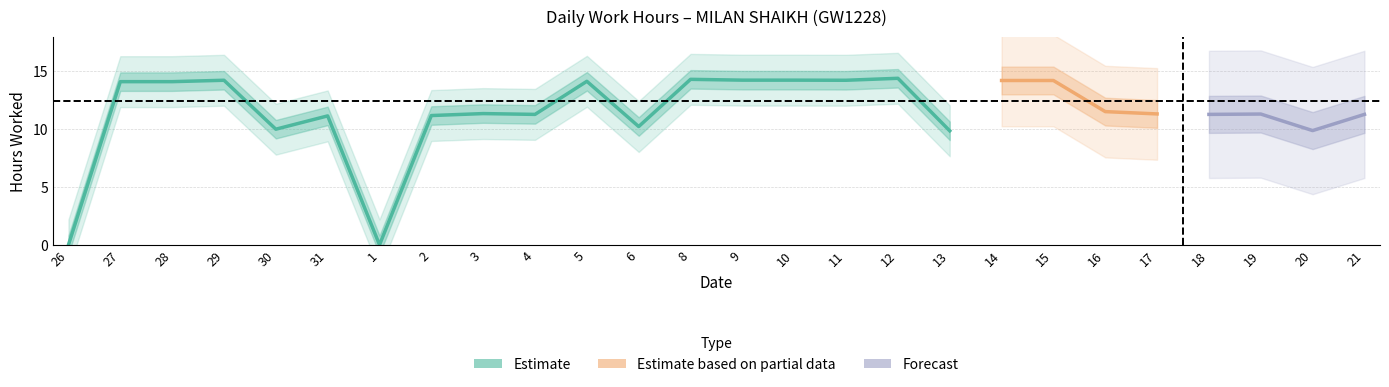

What value does the data have at 15?

14.2